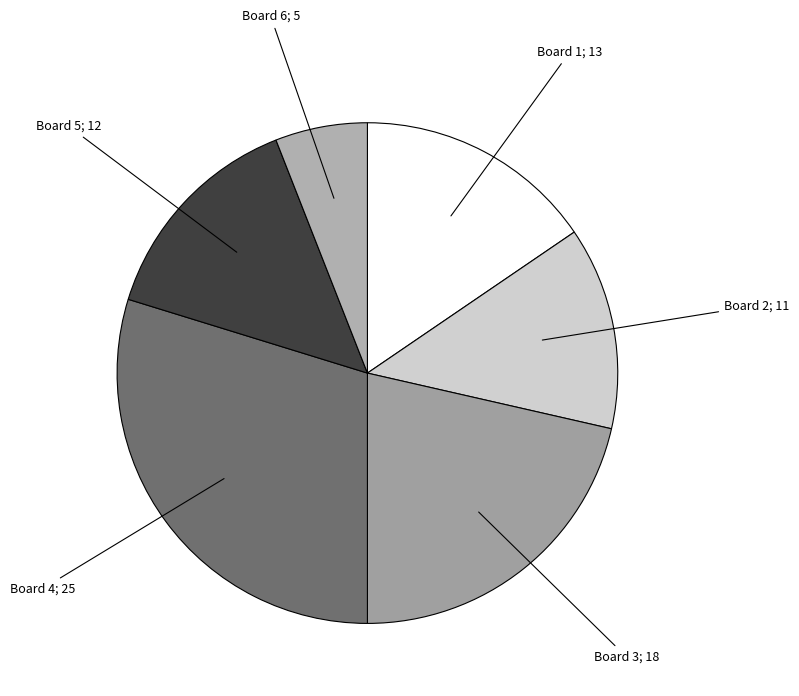

Which slice is the smallest?

6